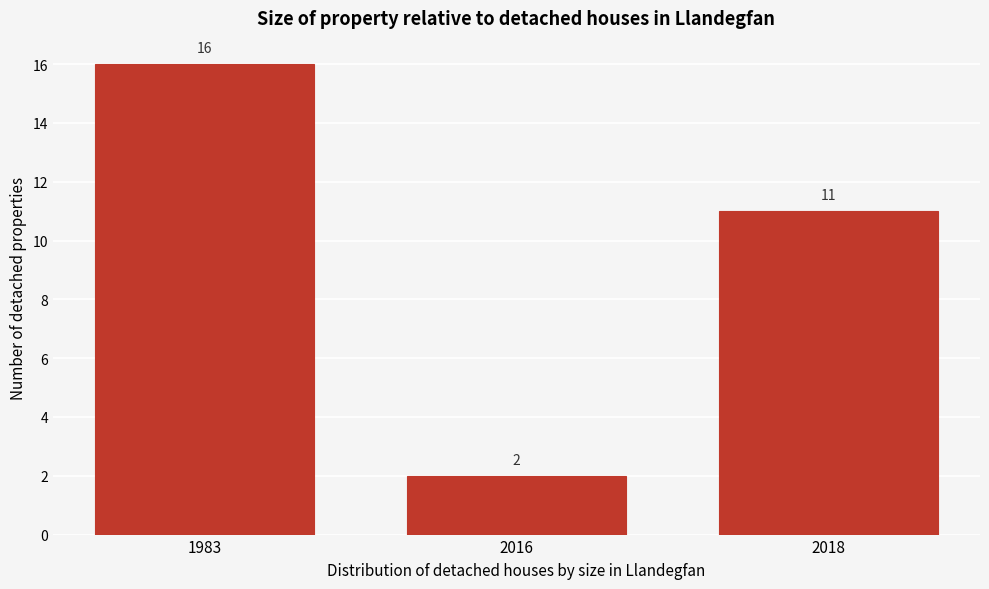

Reading left to right, transcribe all the data shown in this chart.

1983=16	2016=2	2018=11